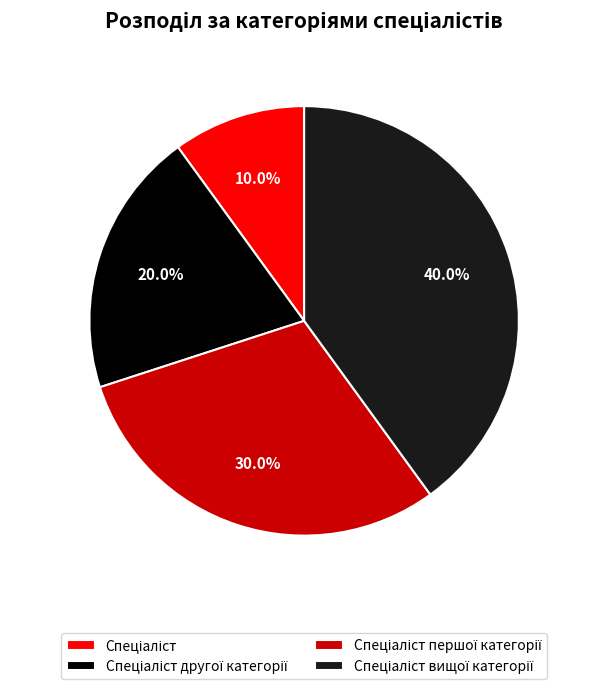

Is there a majority slice in this chart?

No